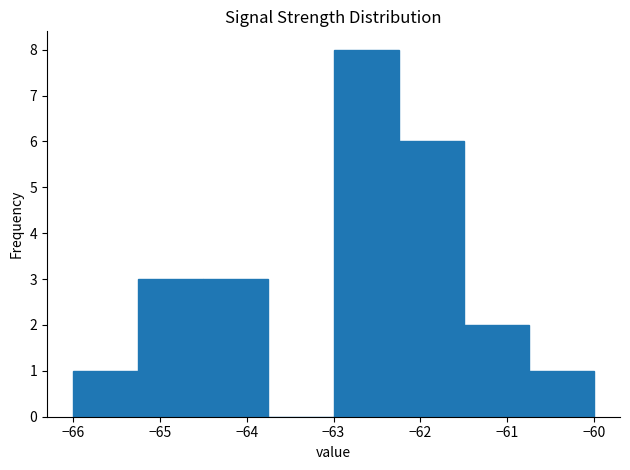

Which range on the x-axis has the tallest bar?

-63.00 to -62.25